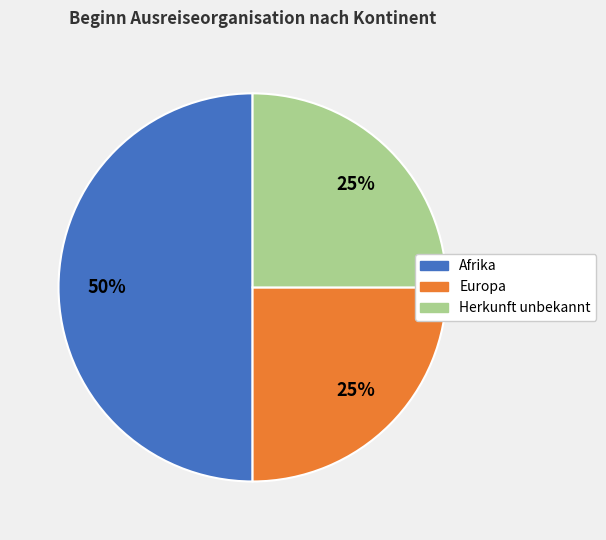

The Europa slice represents 25% of the pie. True or false?

True